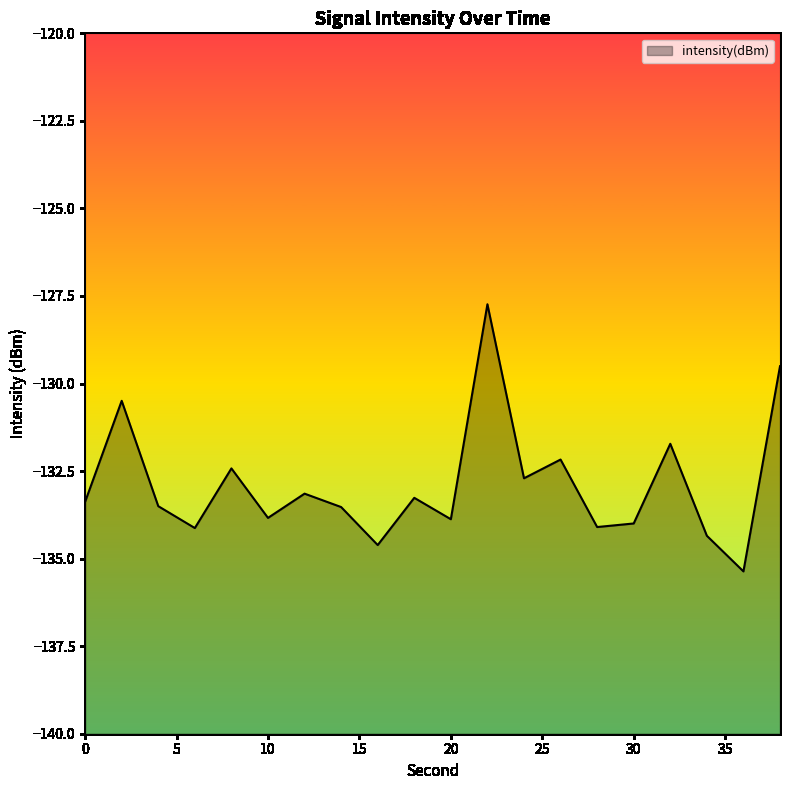

Count the number of categories in the chart.

20